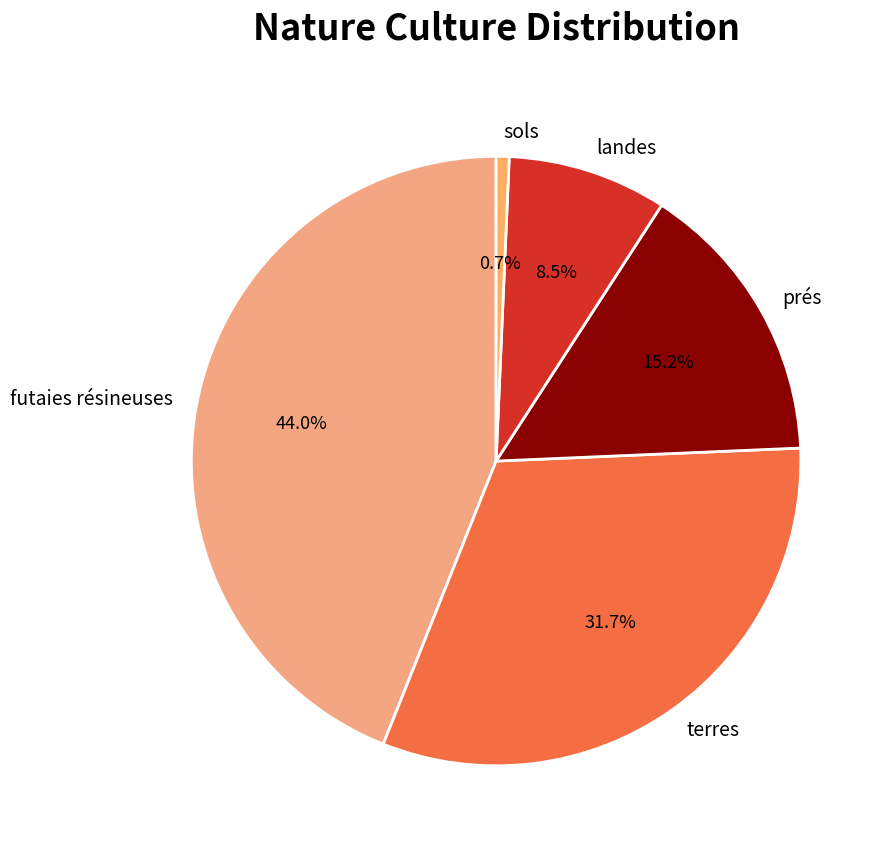

Is it true that prés is 1% of the pie?

False